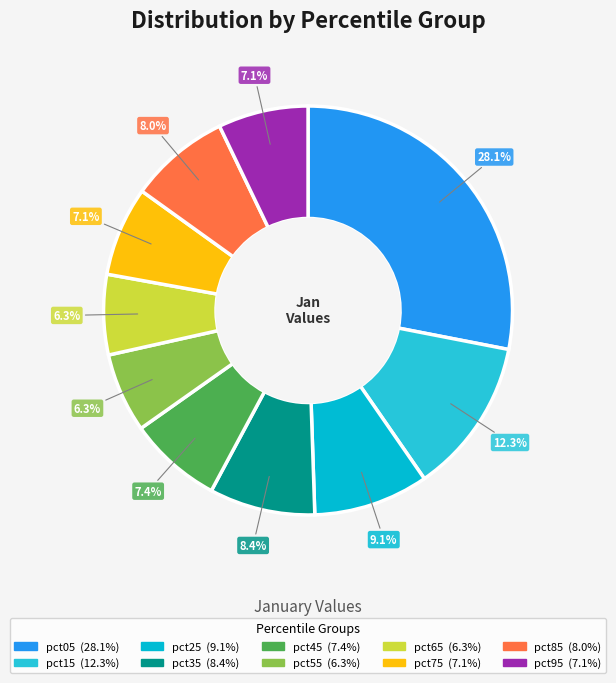

To the nearest percent, what is the difference between the largest and smallest slice percentages?

22%